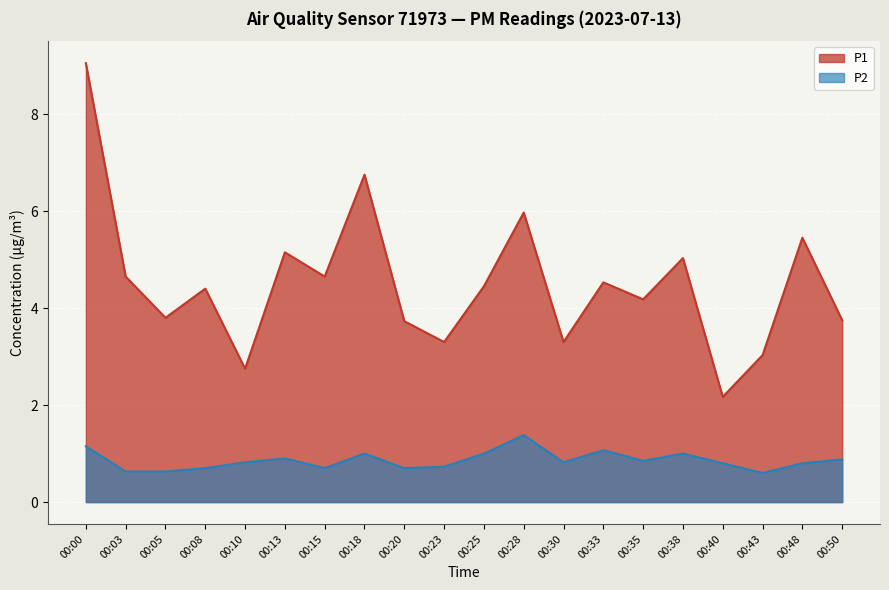

Reading right to left, what are all the values shown in this chart?

P1: 00:50=3.8	00:48=5.5	00:43=3.0	00:40=2.2	00:38=5.0	00:35=4.2	00:33=4.5	00:30=3.3	00:28=6.0	00:25=4.5	00:23=3.3	00:20=3.7	00:18=6.8	00:15=4.7	00:13=5.2	00:10=2.8	00:08=4.4	00:05=3.8	00:03=4.7	00:00=9.1
P2: 00:50=0.9	00:48=0.8	00:43=0.6	00:40=0.8	00:38=1.0	00:35=0.8	00:33=1.1	00:30=0.8	00:28=1.4	00:25=1.0	00:23=0.7	00:20=0.7	00:18=1.0	00:15=0.7	00:13=0.9	00:10=0.8	00:08=0.7	00:05=0.6	00:03=0.6	00:00=1.1